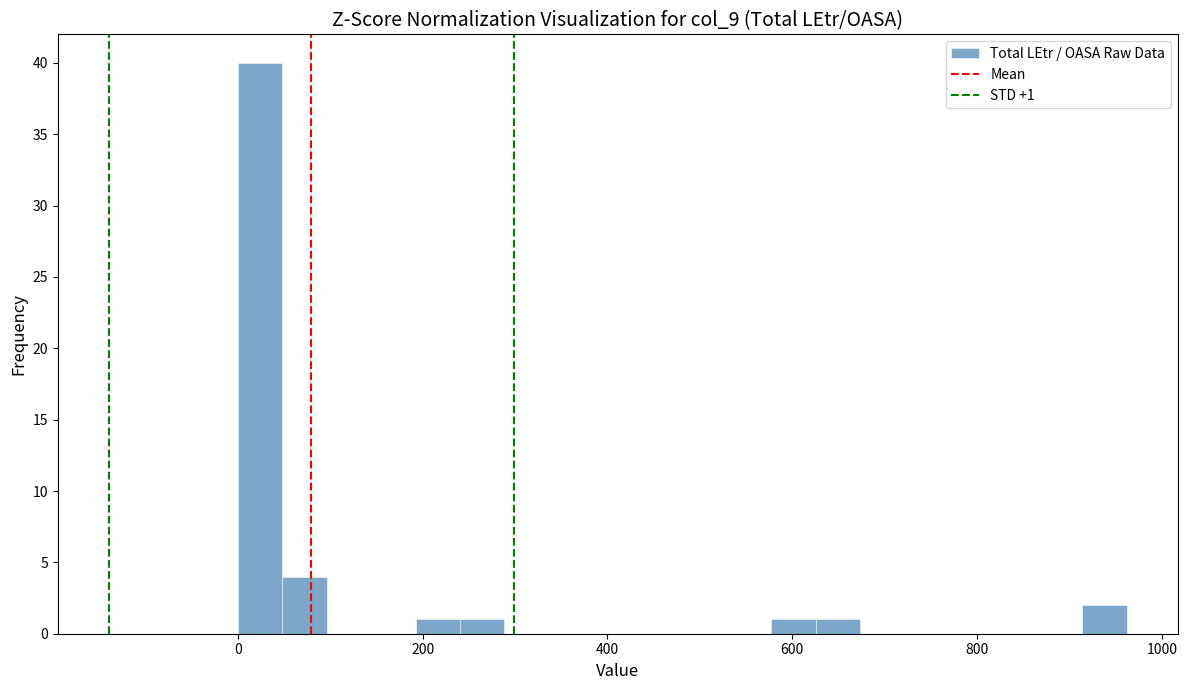

Read against the x-axis, roughly where is the centre of the tallest bar?

20